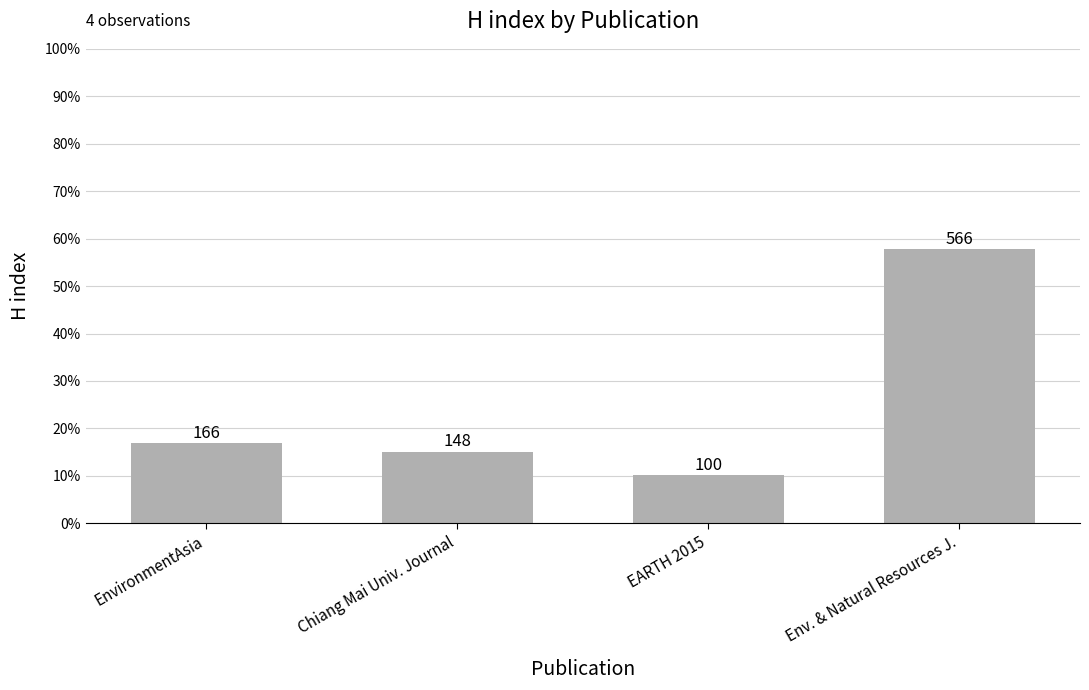

Reading left to right, what are all the values shown in this chart?

166	148	100	566